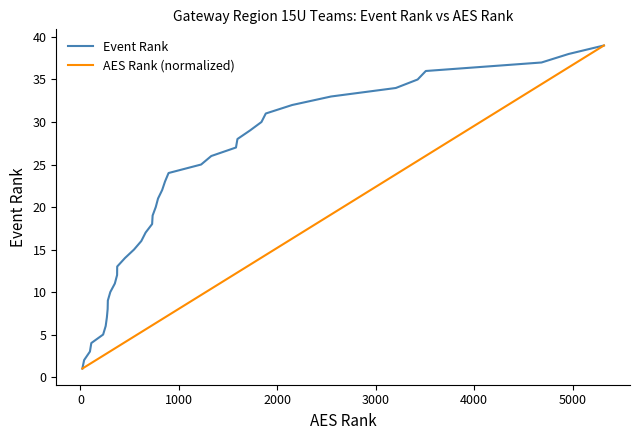

What is the lowest value of the Event Rank series?

1.0